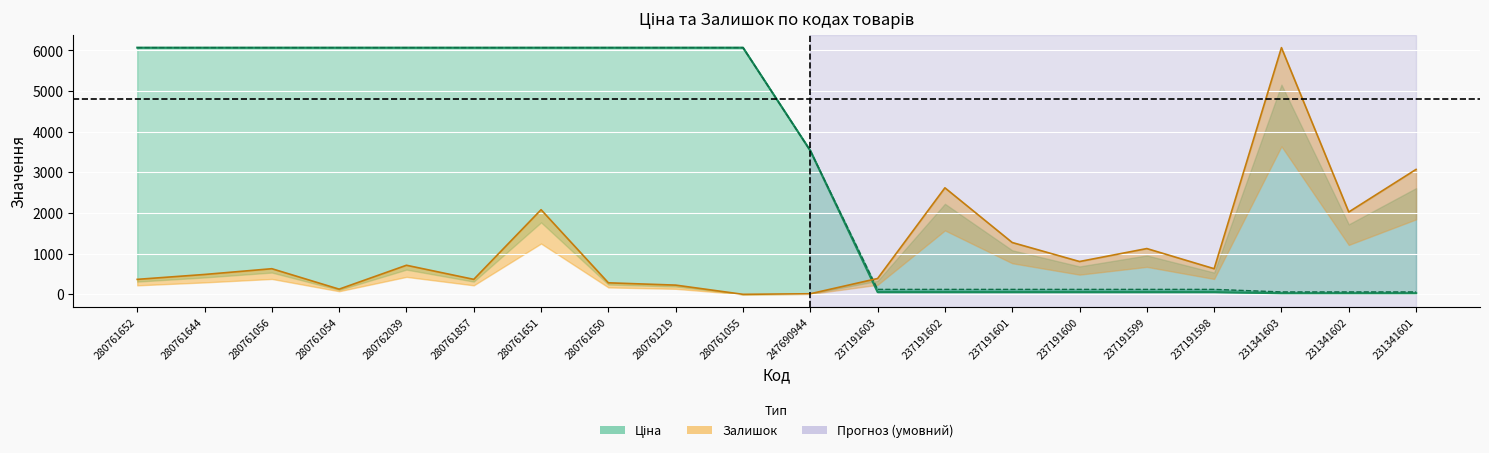

At which label does Ціна reach its peak?

280761652